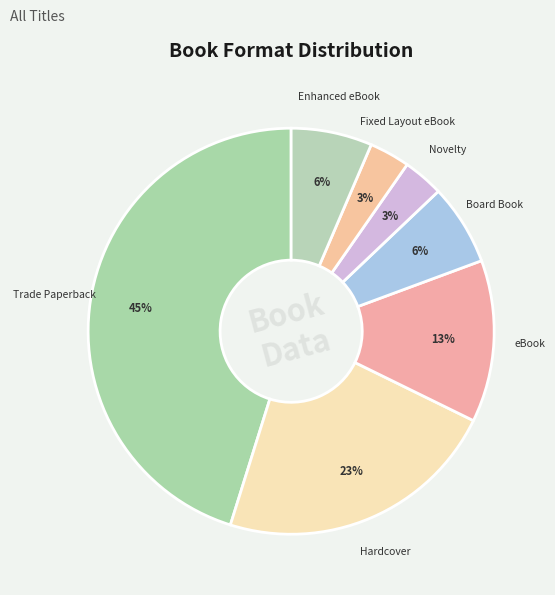

Does any single category account for the majority?

No